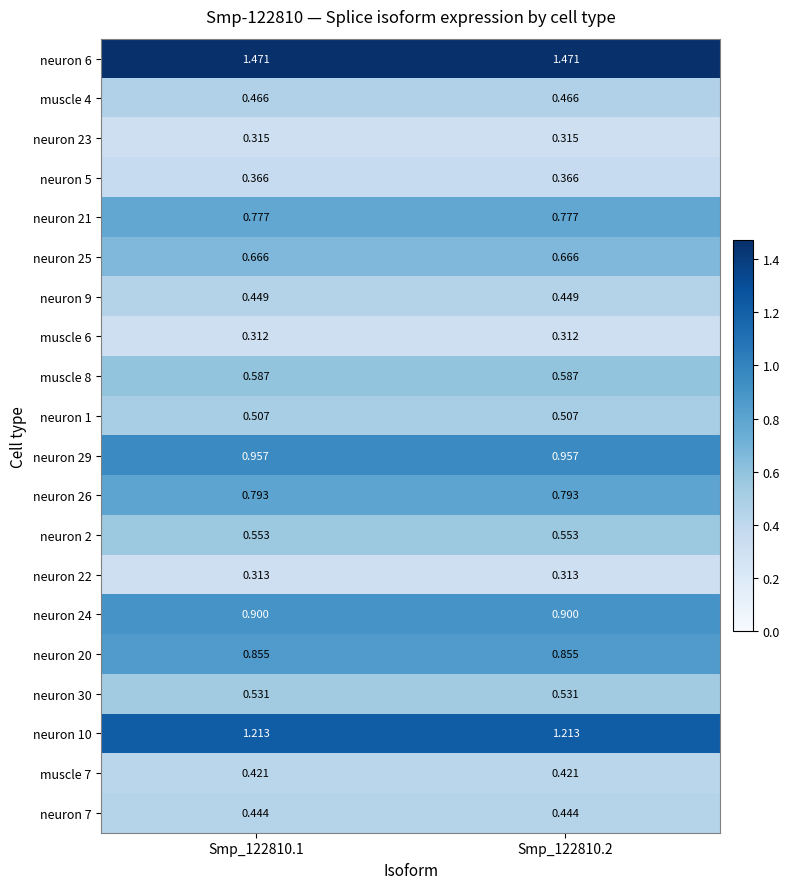

Is the value of neuron 29 at Smp_122810.2 greater than the value of neuron 23 at Smp_122810.2?

Yes